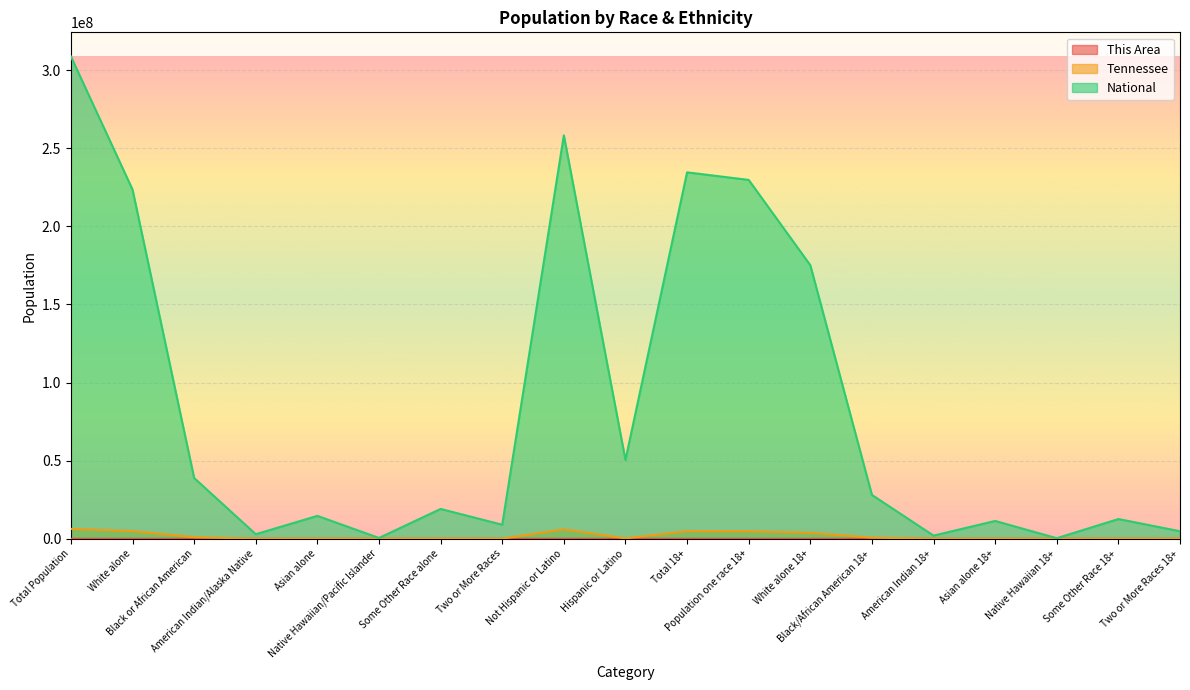

The value of National at White alone is 223553265. True or false?

True